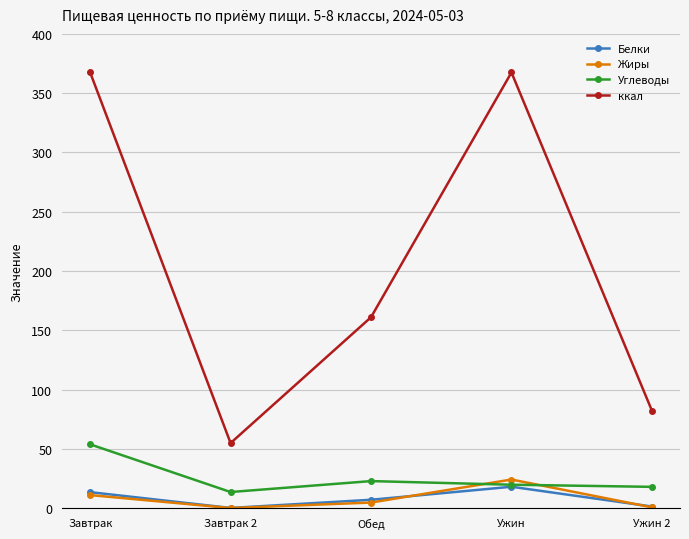

Which series has the largest total across all categories?

ккал